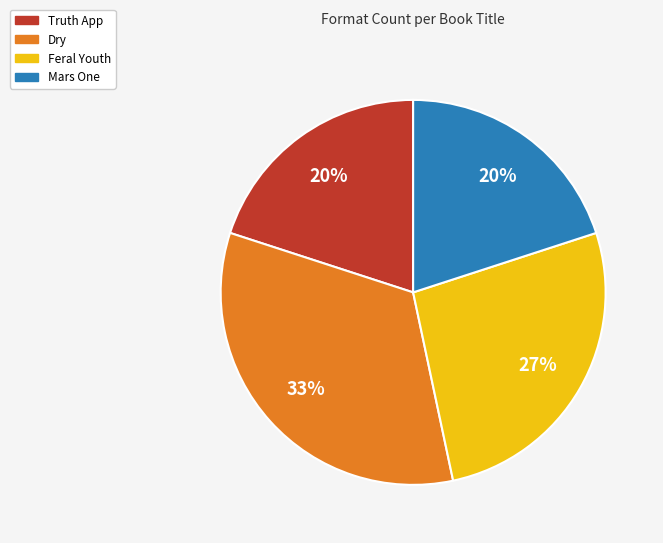

True or false: Truth App accounts for 20% of the total.

True